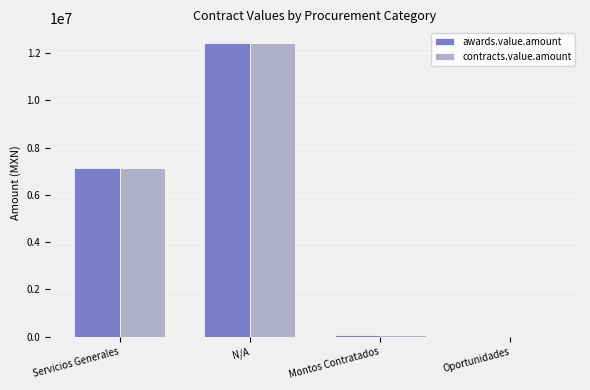

Read the contracts.value.amount value at Servicios Generales.

7125597.1